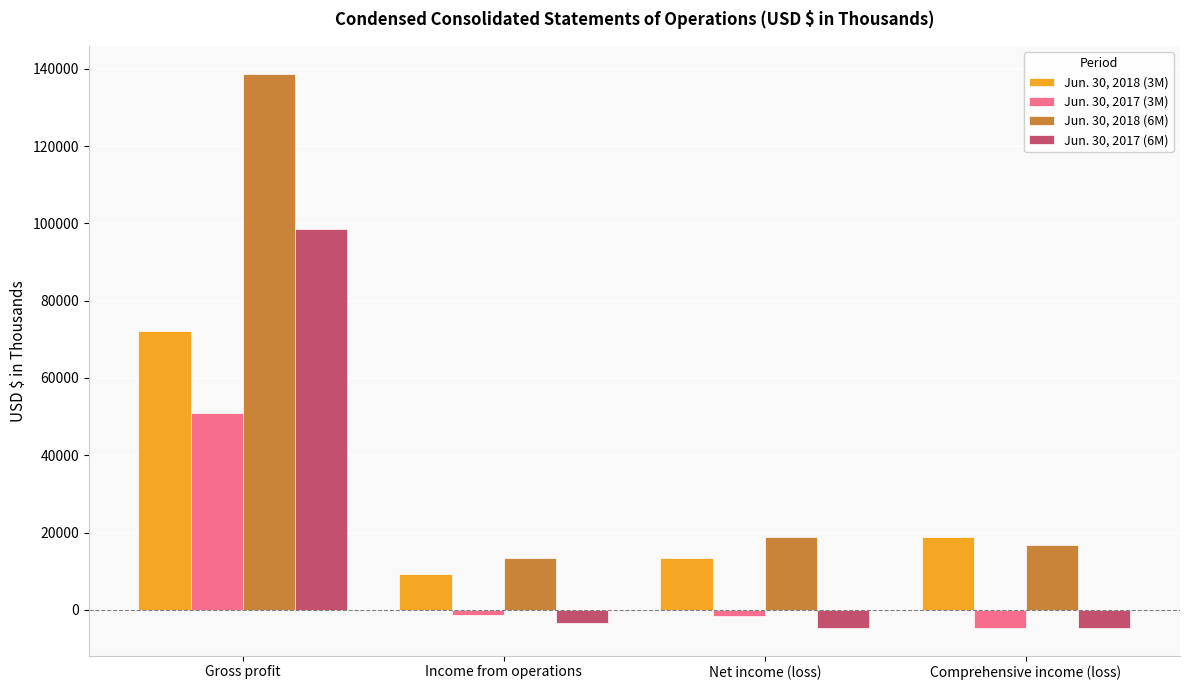

Which series has the largest total across all categories?

Jun. 30, 2018 (6M)